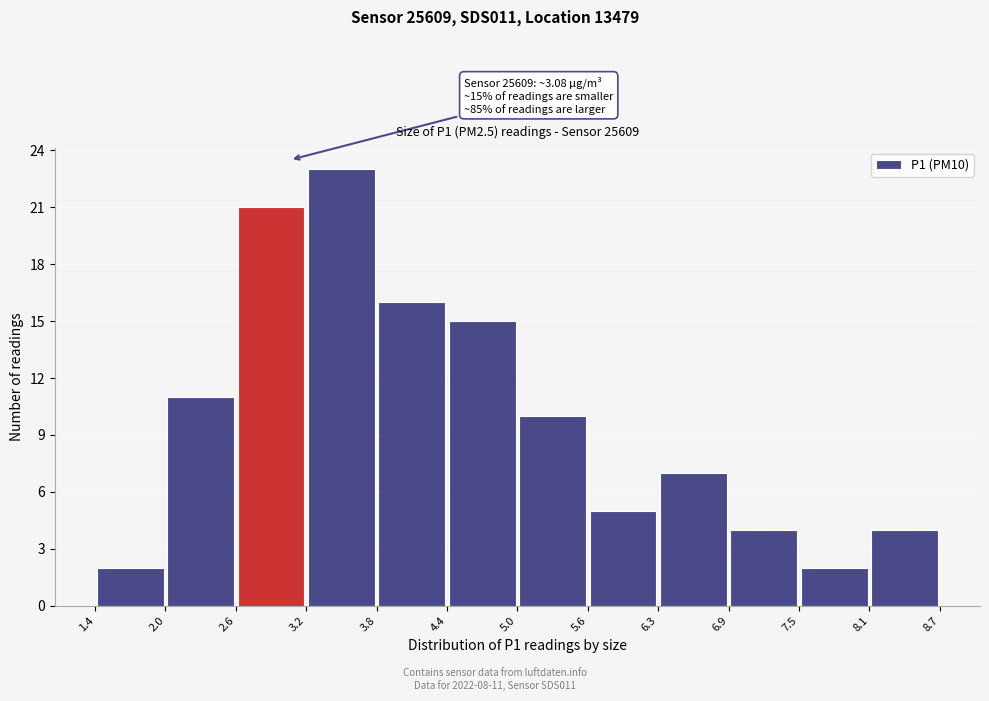

Over which range of the x-axis is the bar tallest?

3.2 to 3.8